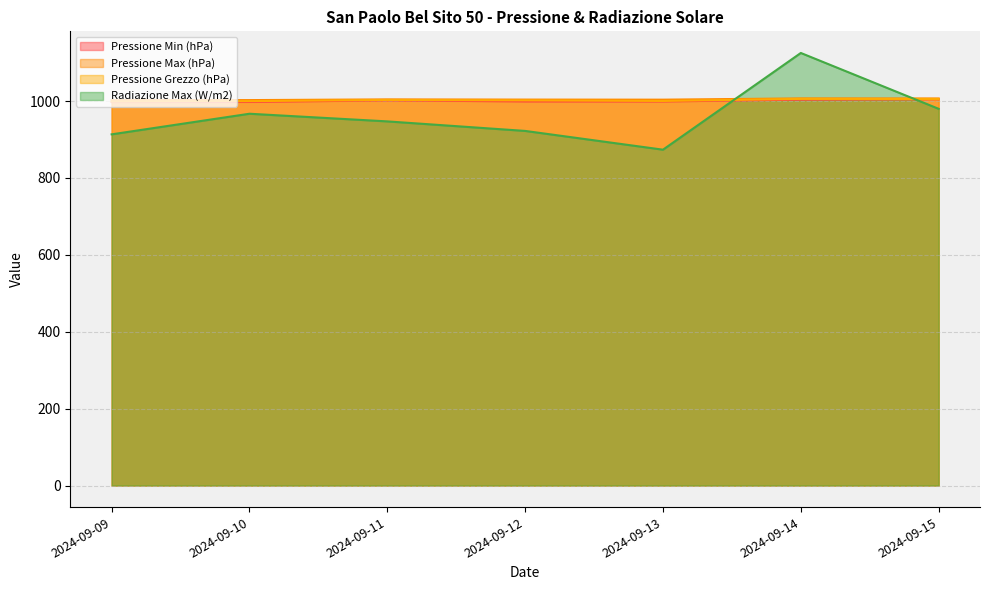

At how many categories does at least one series exceed 1092?

1